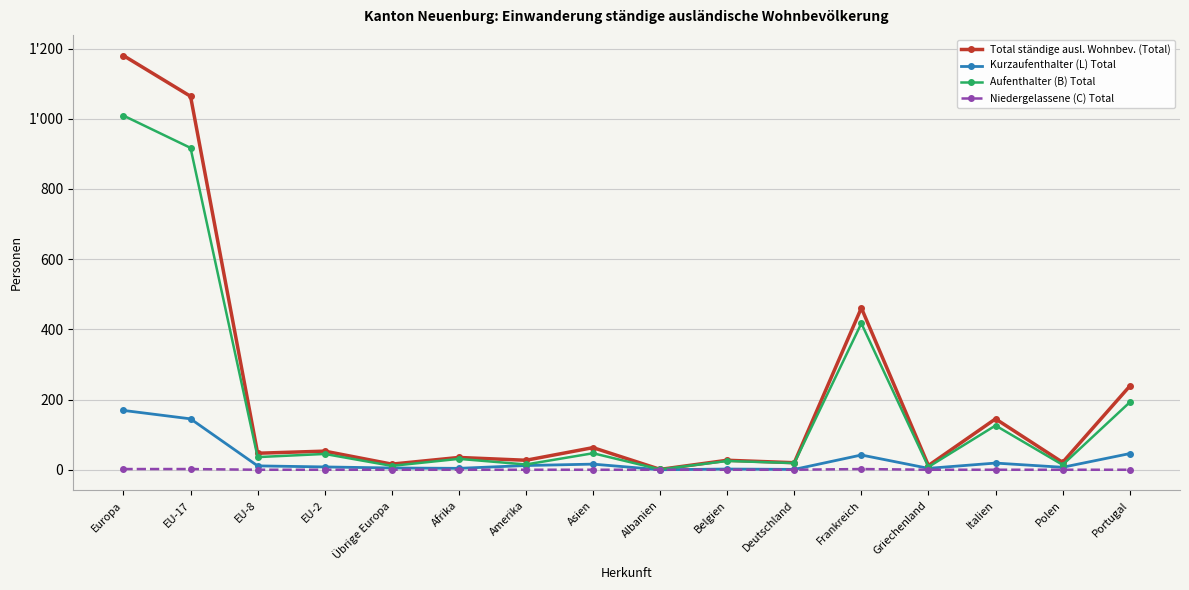

What is the sum of the Kurzaufenthalter (L) Total values at EU-2 and EU-17?

153